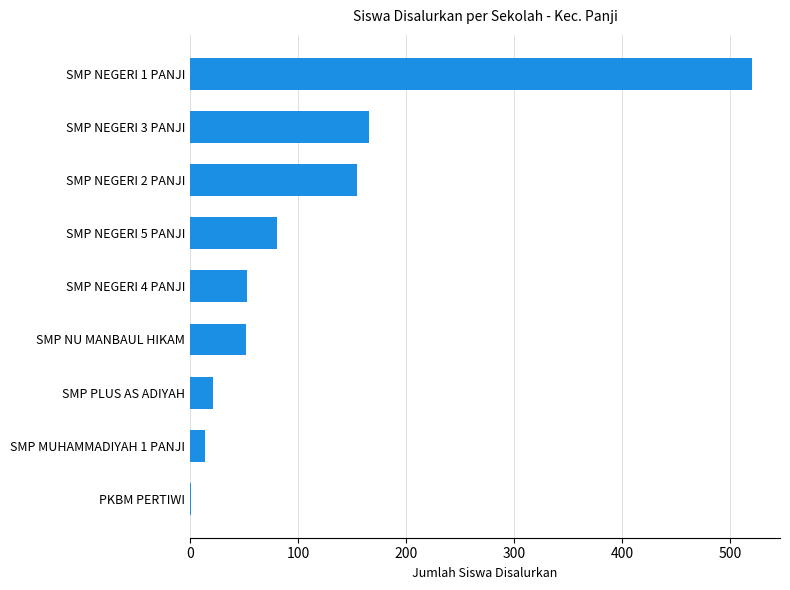

What is the sum of all values?

1063